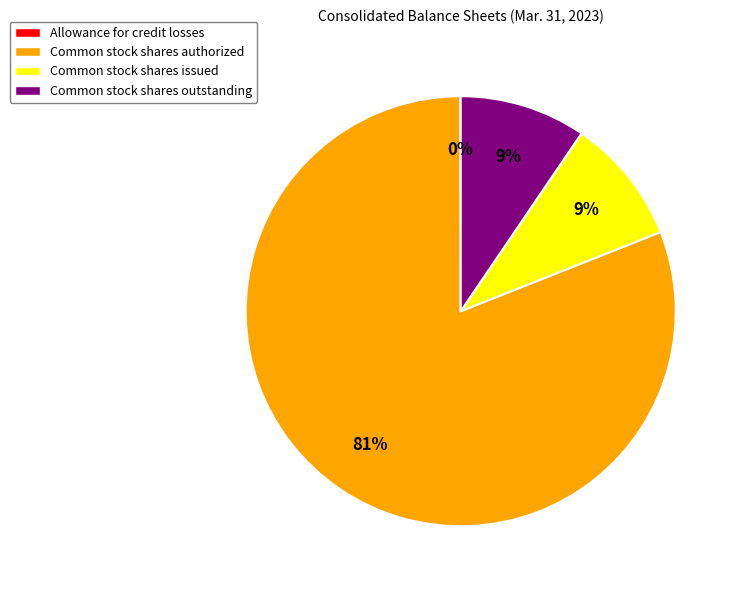

Does any single category account for the majority?

Yes